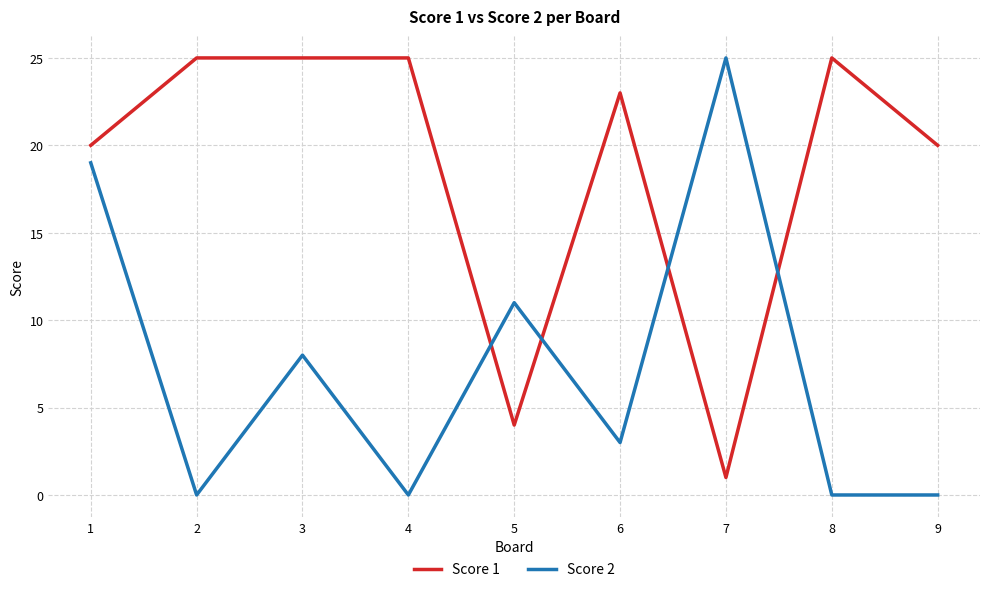

Rank the series by their average value, from highest to lowest.

Score 1, Score 2